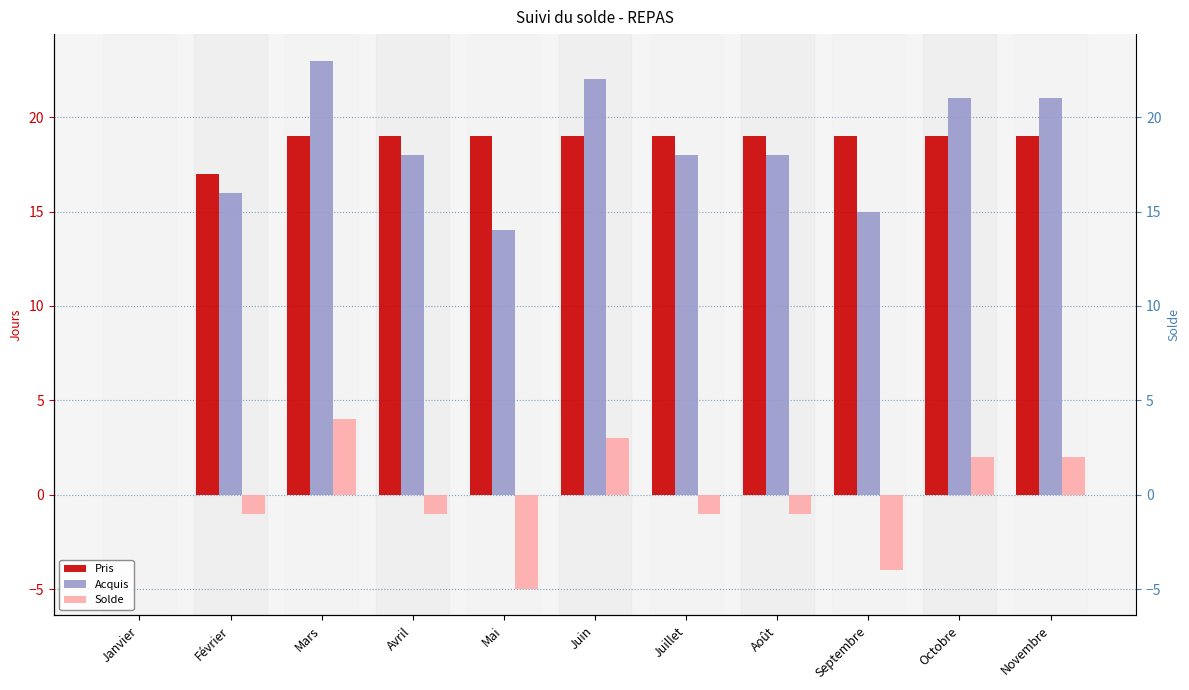

What is the difference between the maximum and minimum values in the Solde series?

9